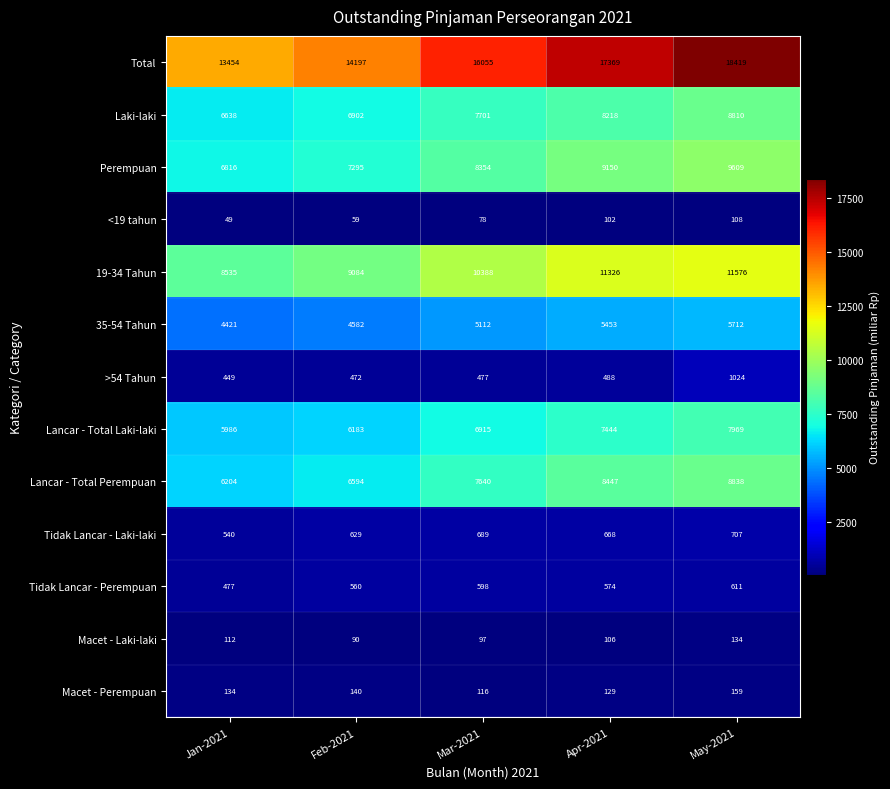

Which category has the highest value across all series?

May-2021